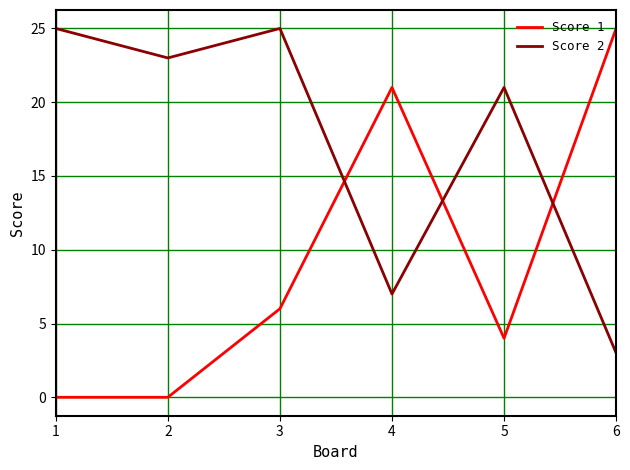

Where is the first local maximum for Score 1?

4